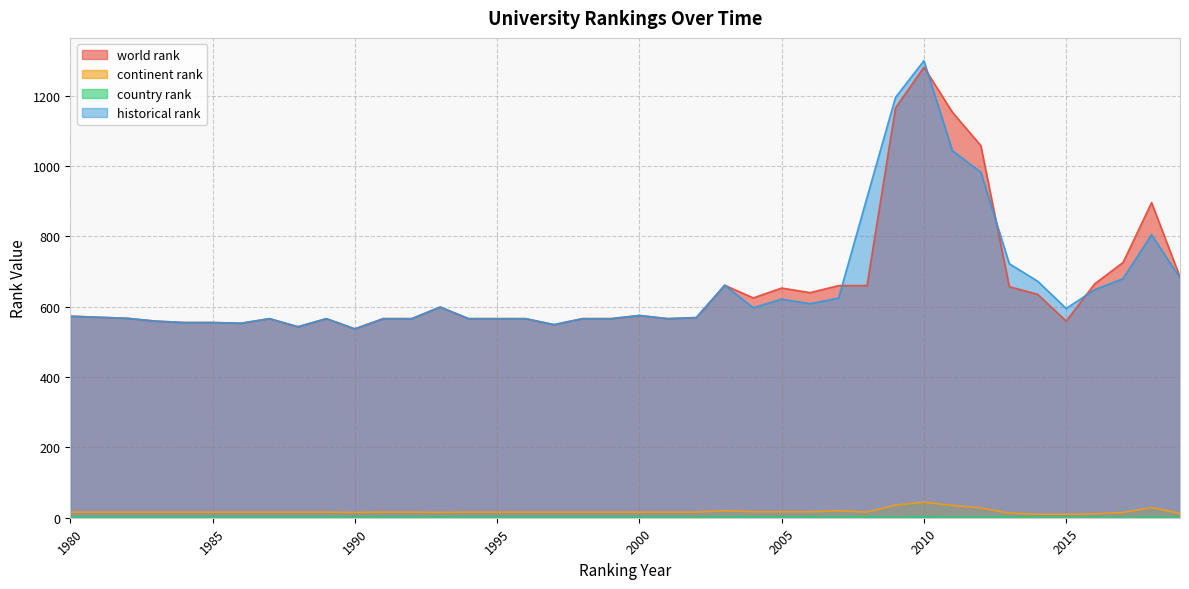

Where do historical rank and world rank first cross each other?

2007 and 2008